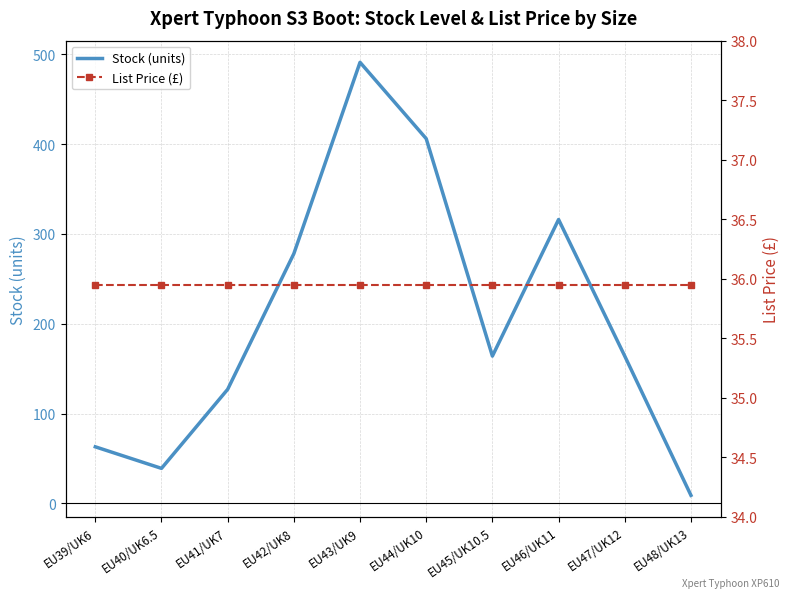

What value does the Stock (units) series have at EU44/UK10?

406